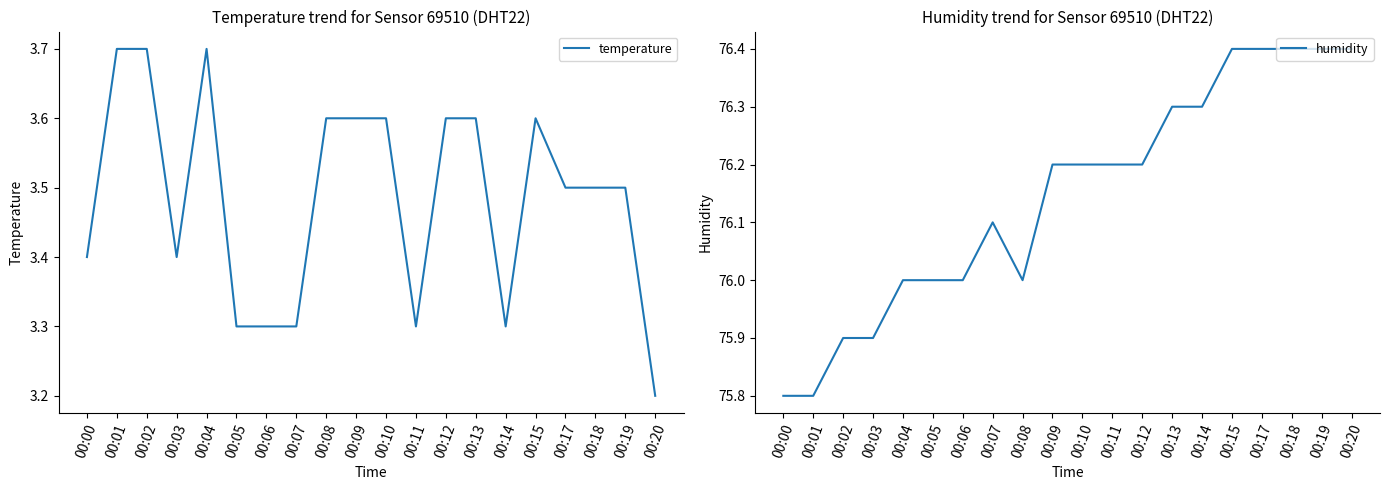

At which label does humidity first exceed 76?

00:07